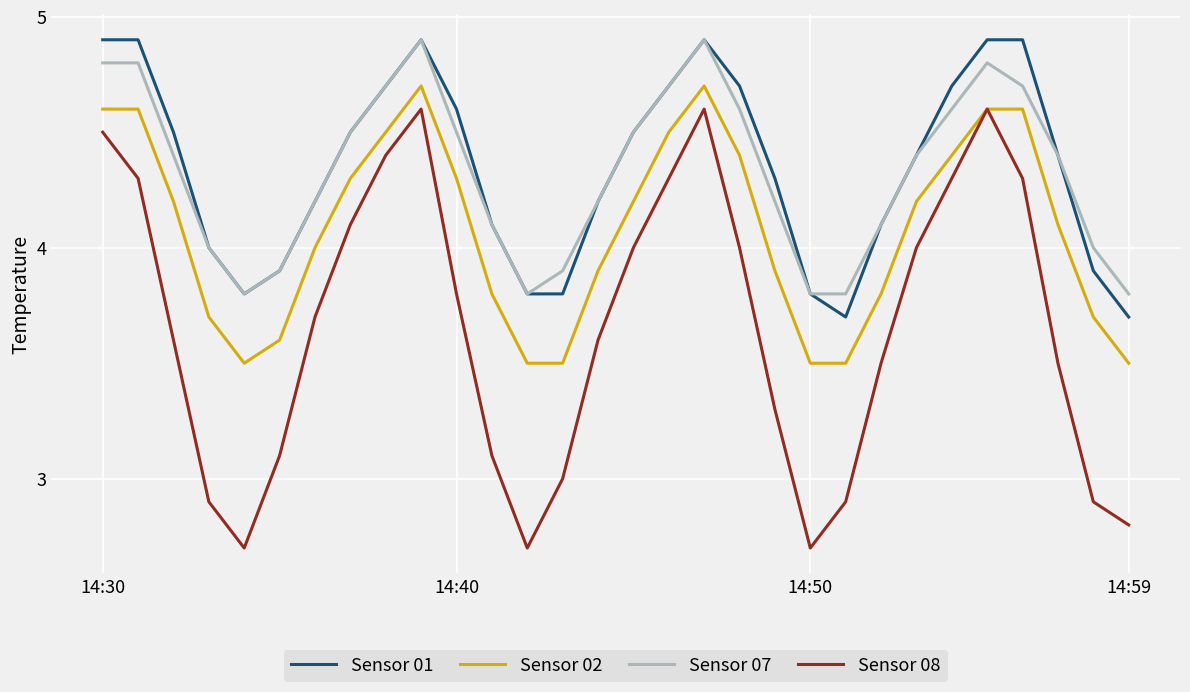

Which series has the widest spread of values?

Sensor 08